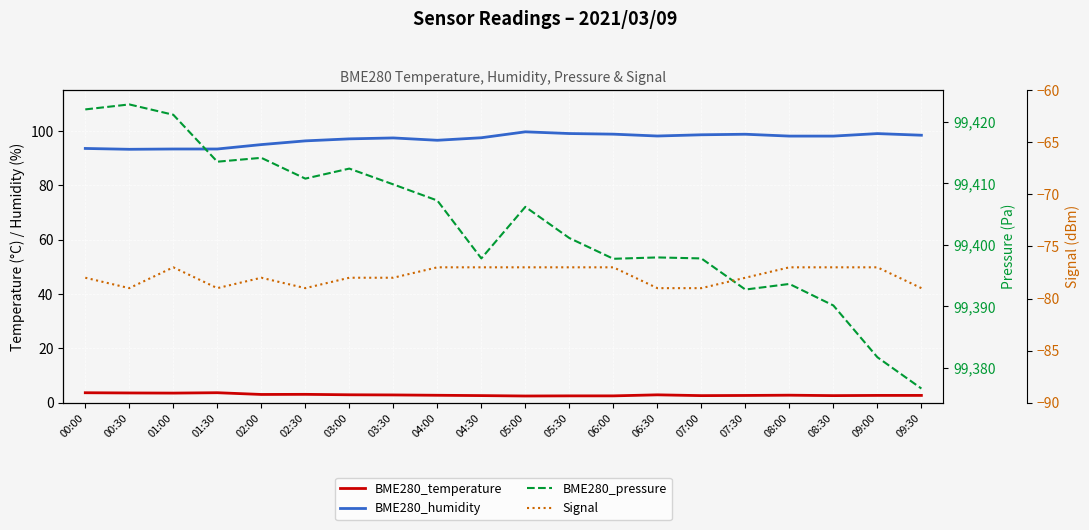

True or false: Signal and BME280_temperature intersect in this chart.

False